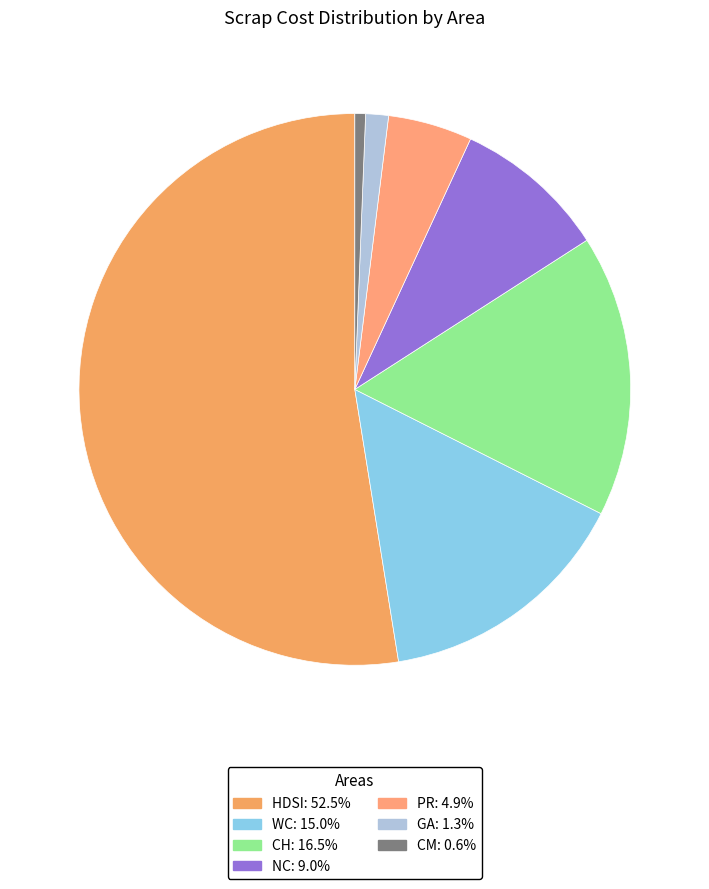

Rank the categories by value from lowest to highest.

CM, GA, PR, NC, WC, CH, HDSI